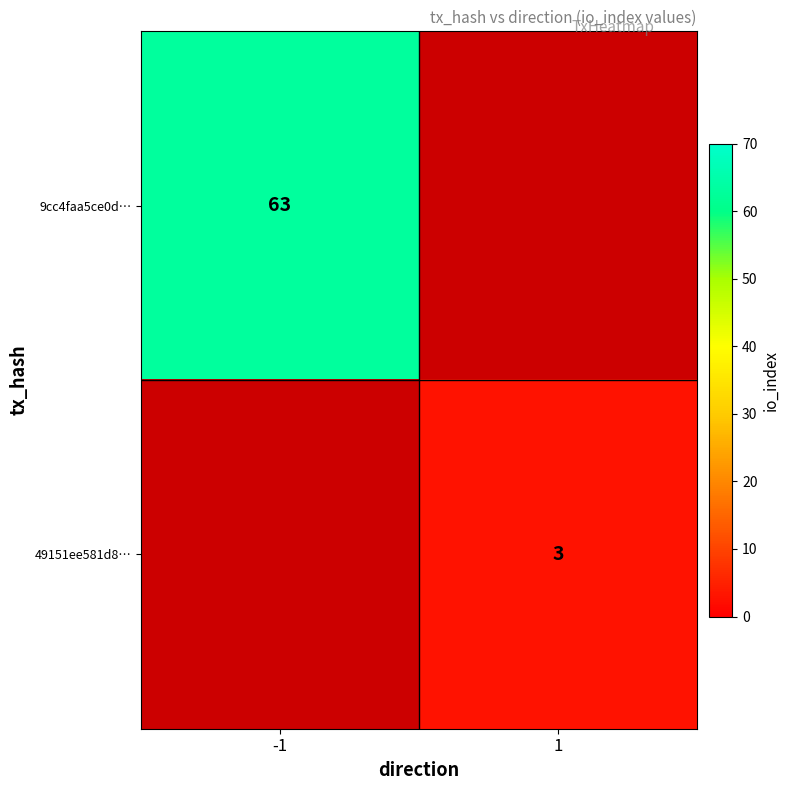

The 9cc4faa5ce0d… series shows 19 at -1. True or false?

False